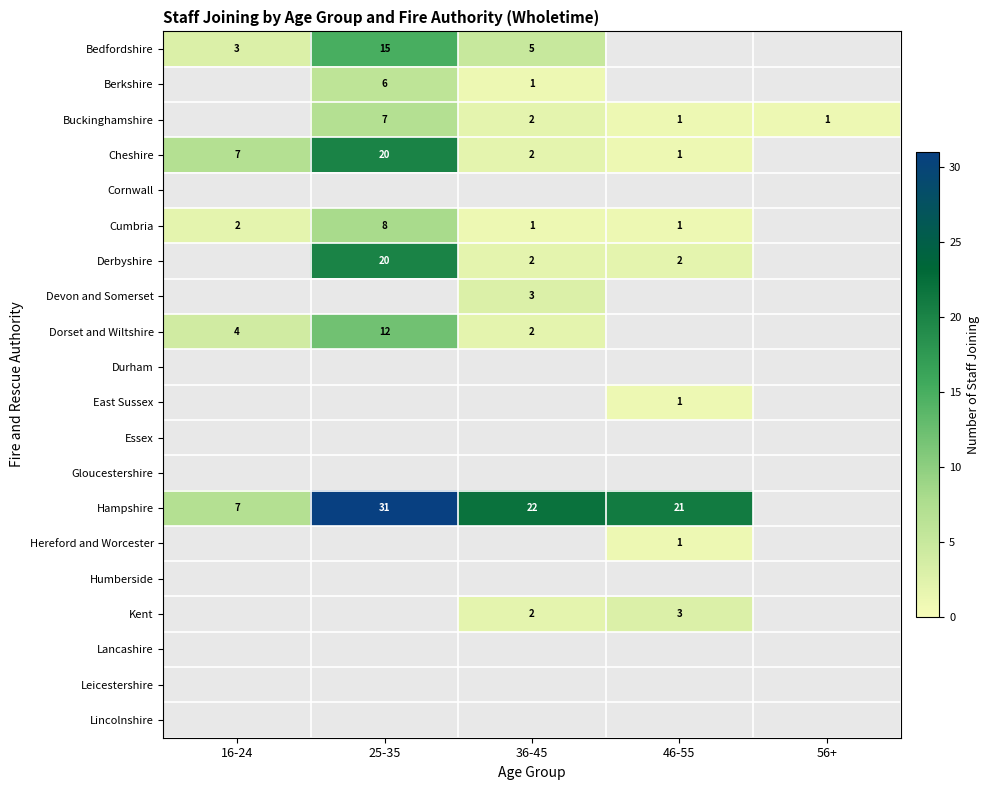

The value of Kent at 46-55 is 2.0. True or false?

False